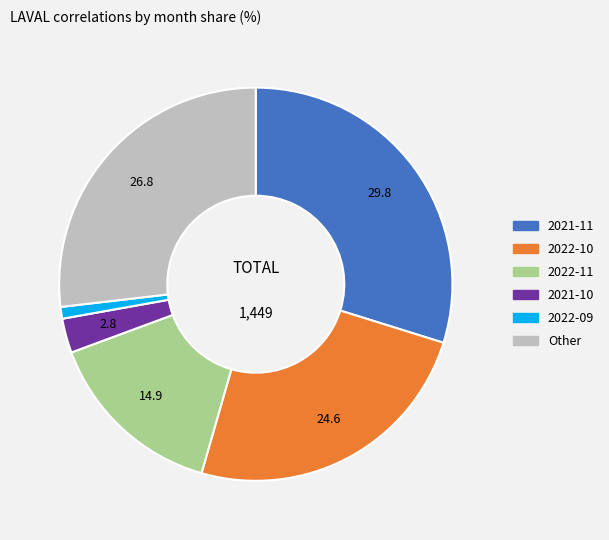

Which category has the smallest portion of the pie?

2022-09